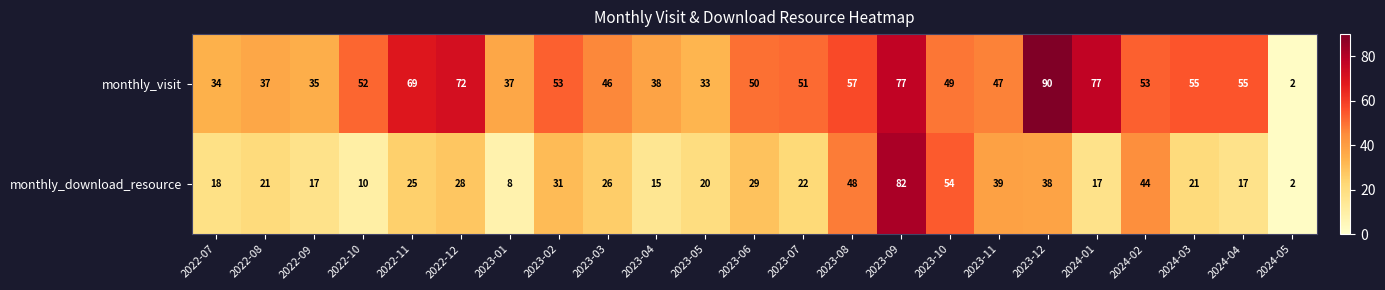

What is the sum of the monthly_download_resource values at 2023-06 and 2023-11?

68